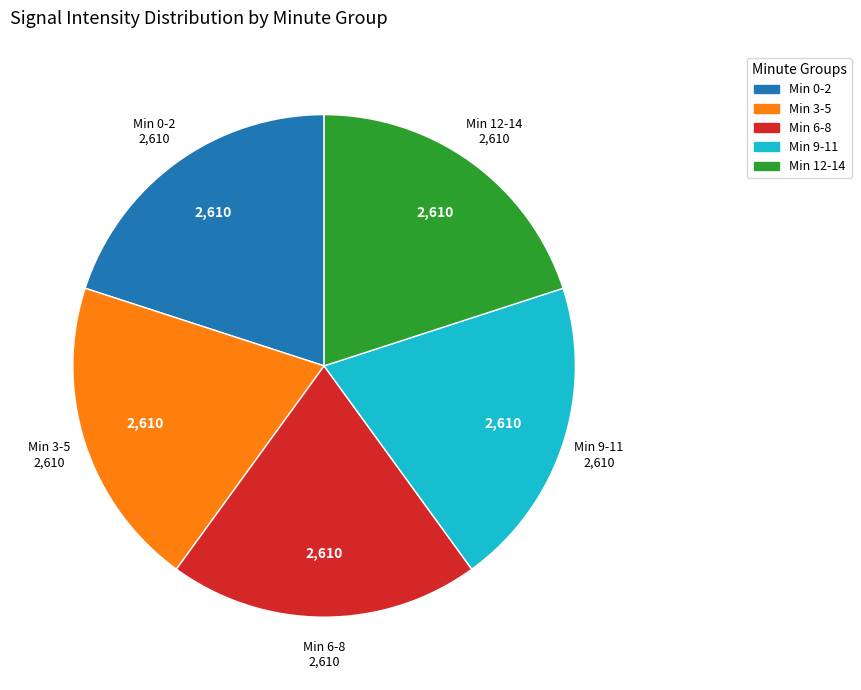

Is there any slice that represents more than half of the pie?

No